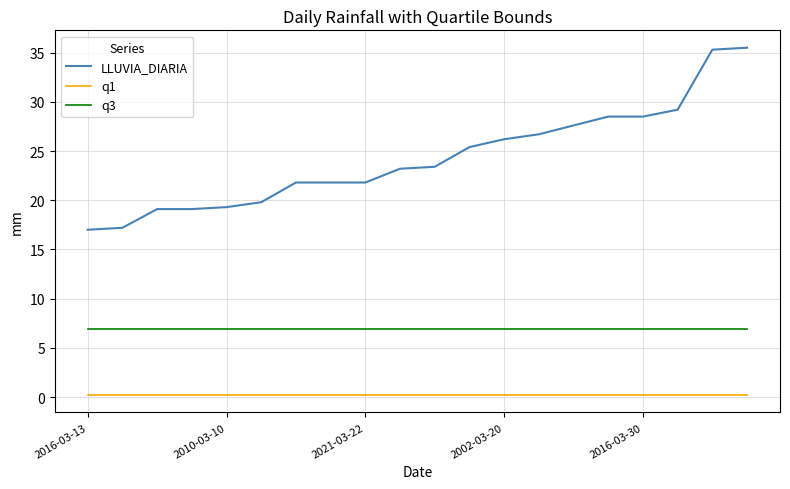

Reading left to right, list all the values displayed in this chart.

LLUVIA_DIARIA: 17.0	17.2	19.1	19.1	19.3	19.8	21.8	21.8	21.8	23.2	23.4	25.4	26.2	26.7	27.6	28.5	28.5	29.2	35.3	35.5
q1: 0.2	0.2	0.2	0.2	0.2	0.2	0.2	0.2	0.2	0.2	0.2	0.2	0.2	0.2	0.2	0.2	0.2	0.2	0.2	0.2
q3: 6.9	6.9	6.9	6.9	6.9	6.9	6.9	6.9	6.9	6.9	6.9	6.9	6.9	6.9	6.9	6.9	6.9	6.9	6.9	6.9